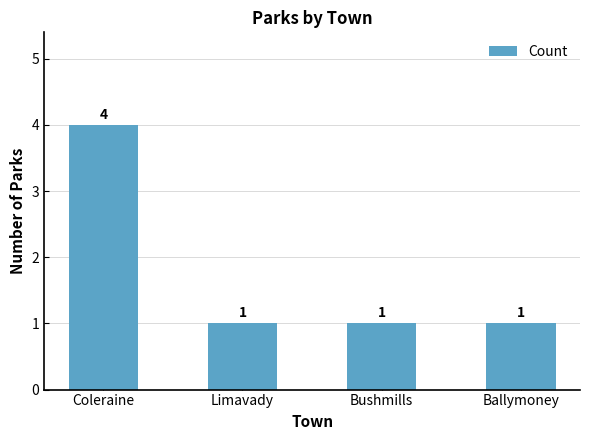

What is the label of the 4th bar from the right?

Coleraine